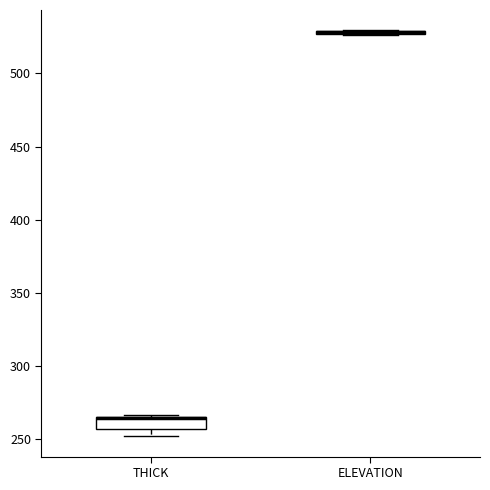

Which box is the tallest, from its lower edge to its upper edge?

THICK